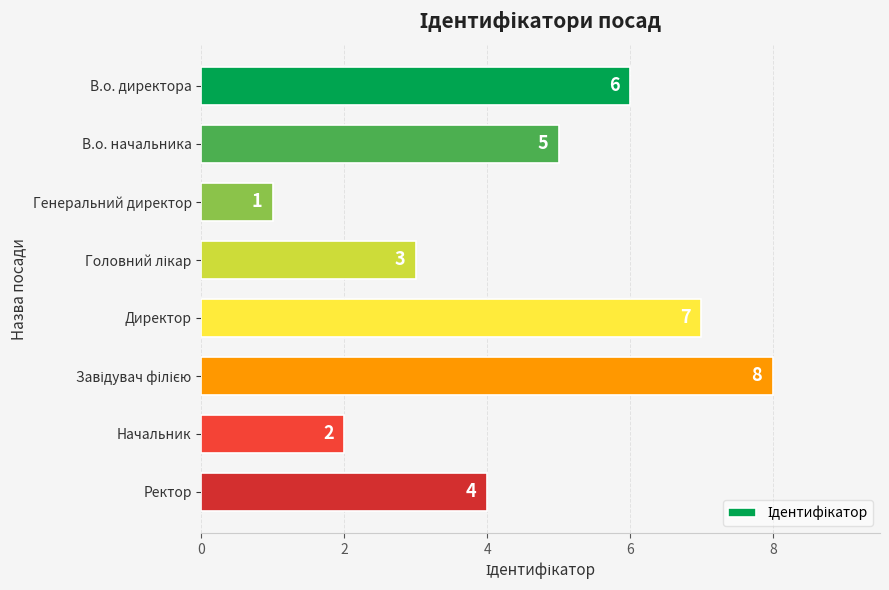

Count the values in the range 3 to 7.

5